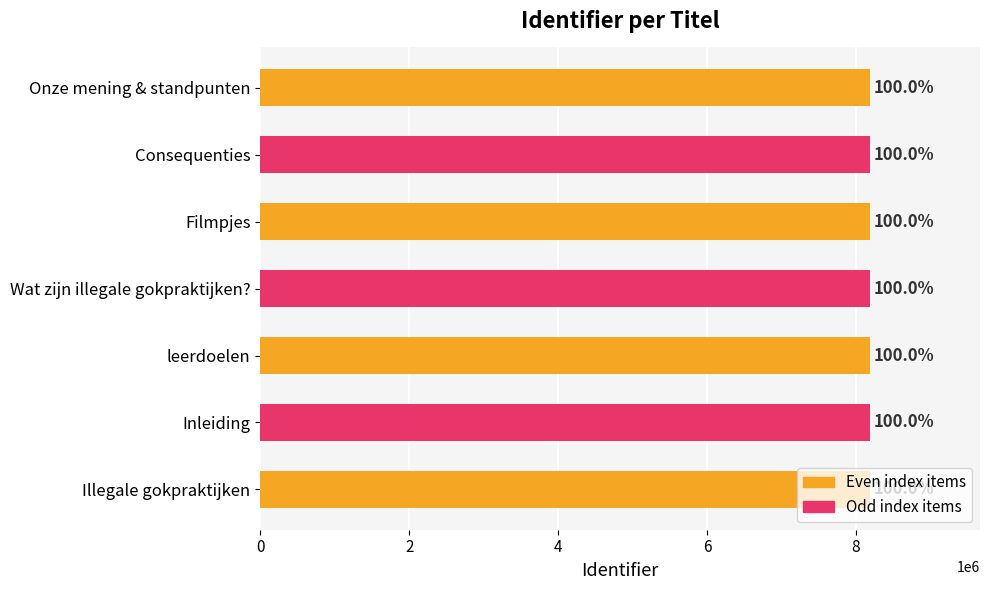

How many bars are there in total?

7